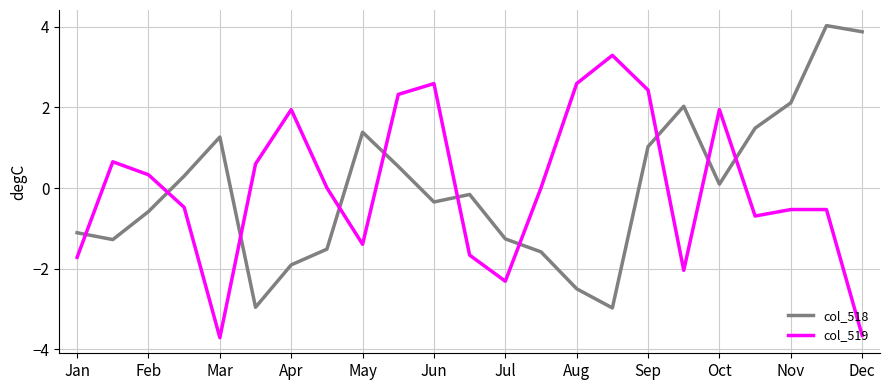

What is the lowest value of the col_519 series?

-3.7